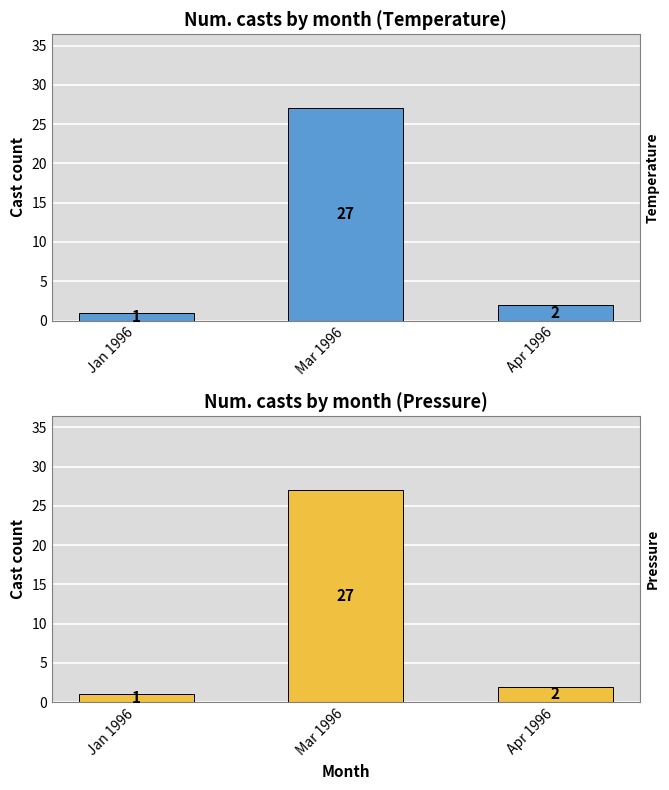

How many categories are shown in the chart?

3